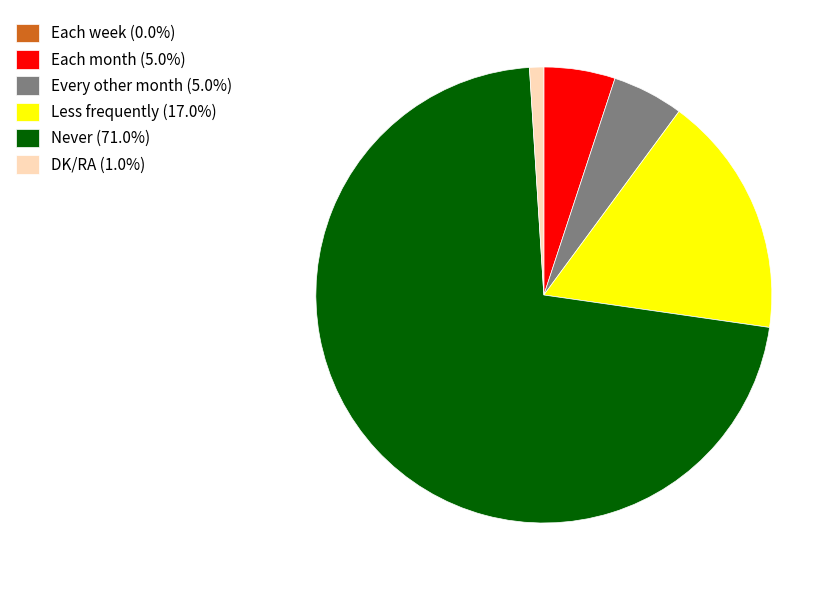

Do Each month (5.0%) and Every other month (5.0%) together represent more than half of the pie?

No